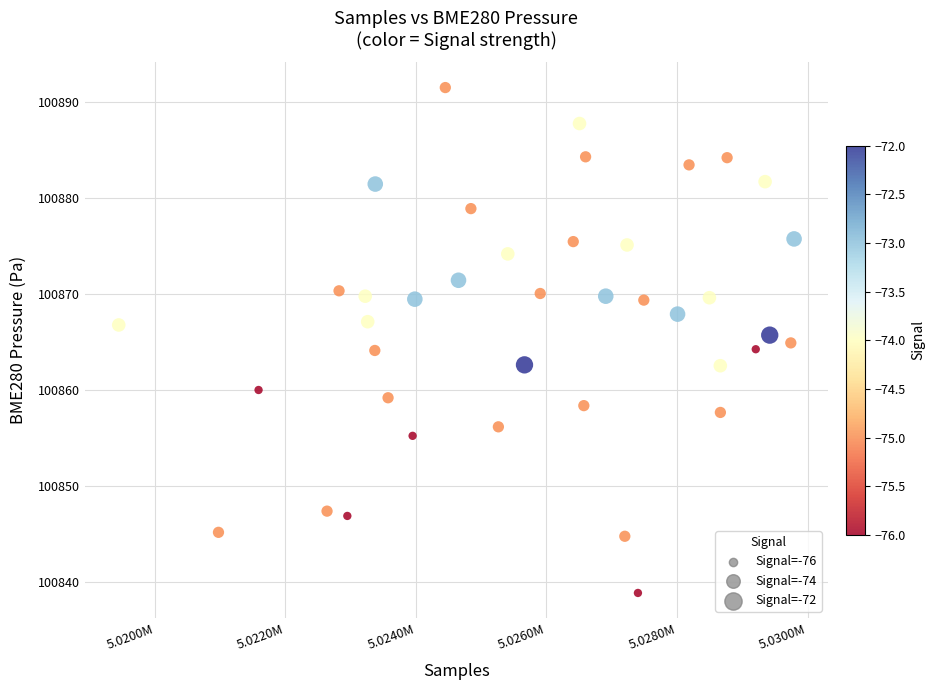

What is the range of Y values (max minus min)?

52.7